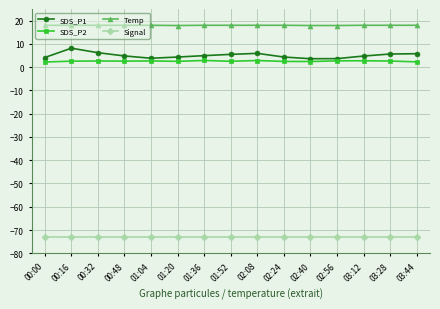

What is the highest value of the SDS_P2 series?

2.9